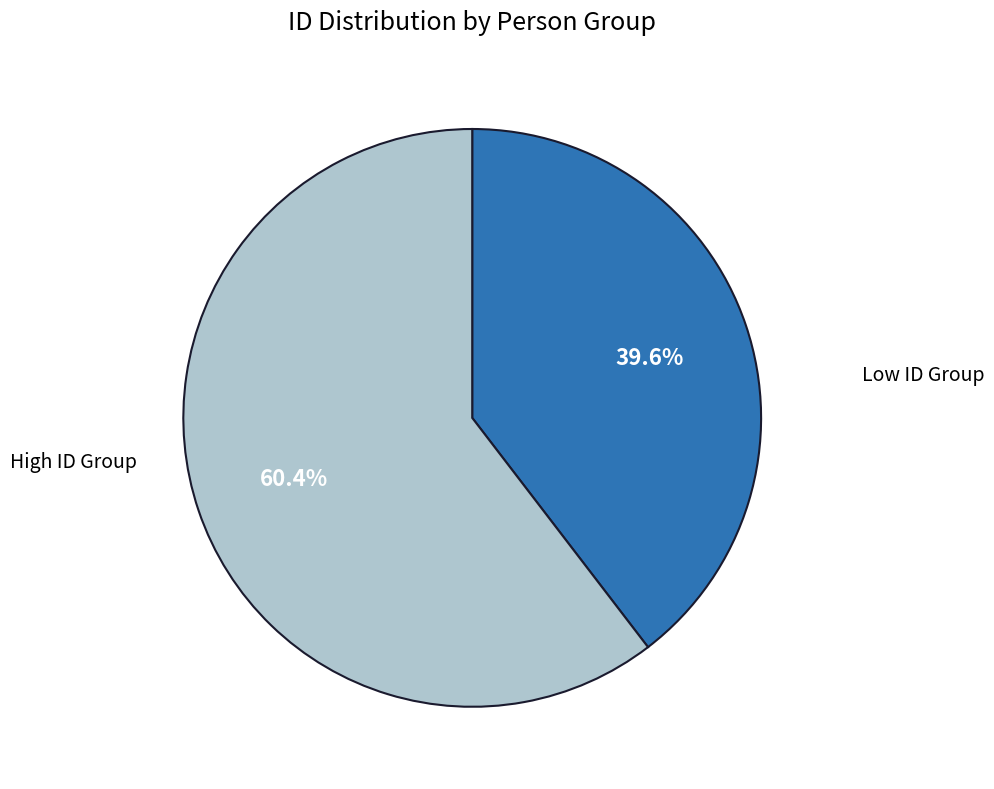

Is there a majority slice in this chart?

Yes